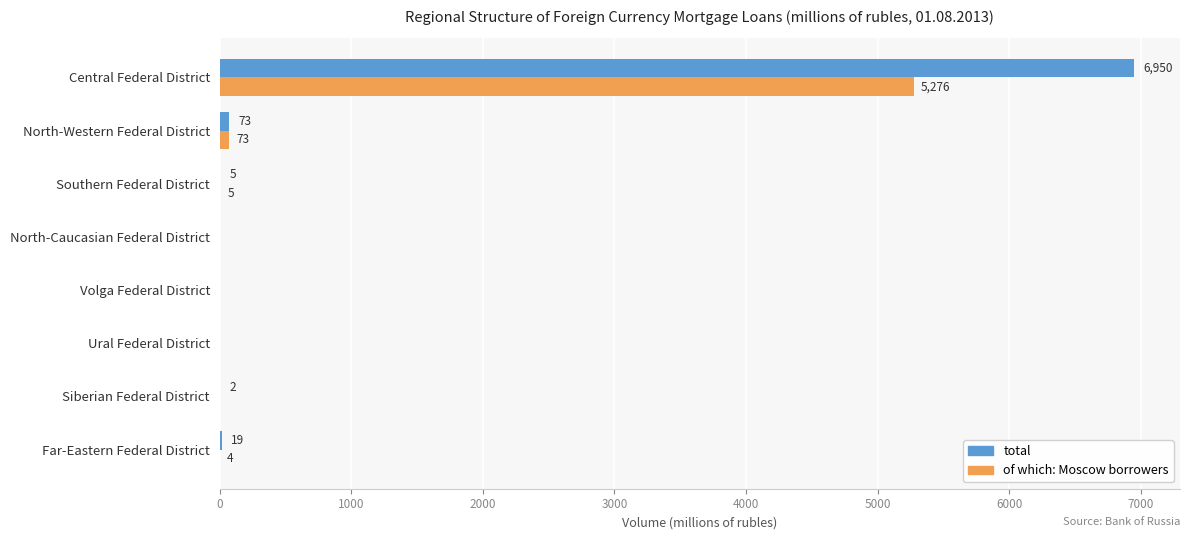

At which label is of which: Moscow borrowers closest to 2638?

North-Western Federal District